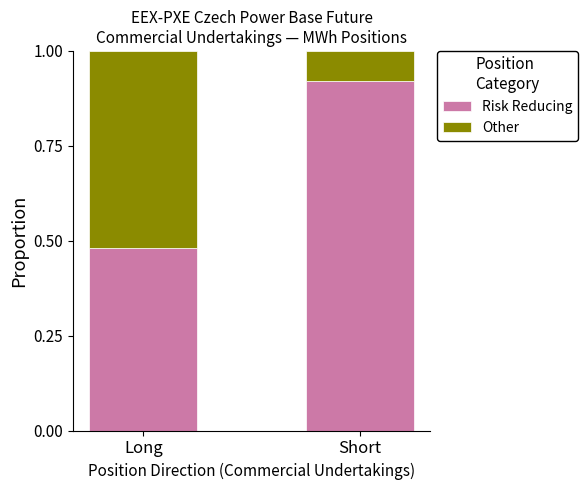

Rank the categories by Risk Reducing value from highest to lowest.

Short, Long